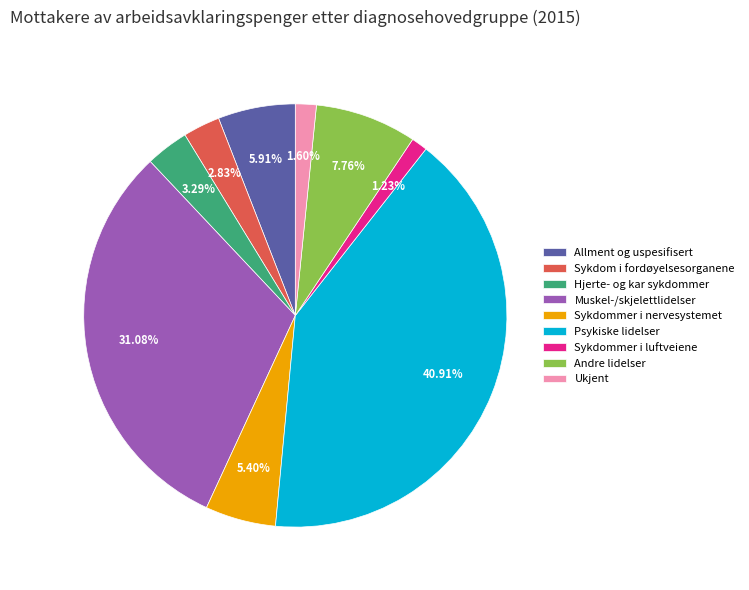

What percentage do Andre lidelser and Sykdommer i luftveiene together represent?

9.0%